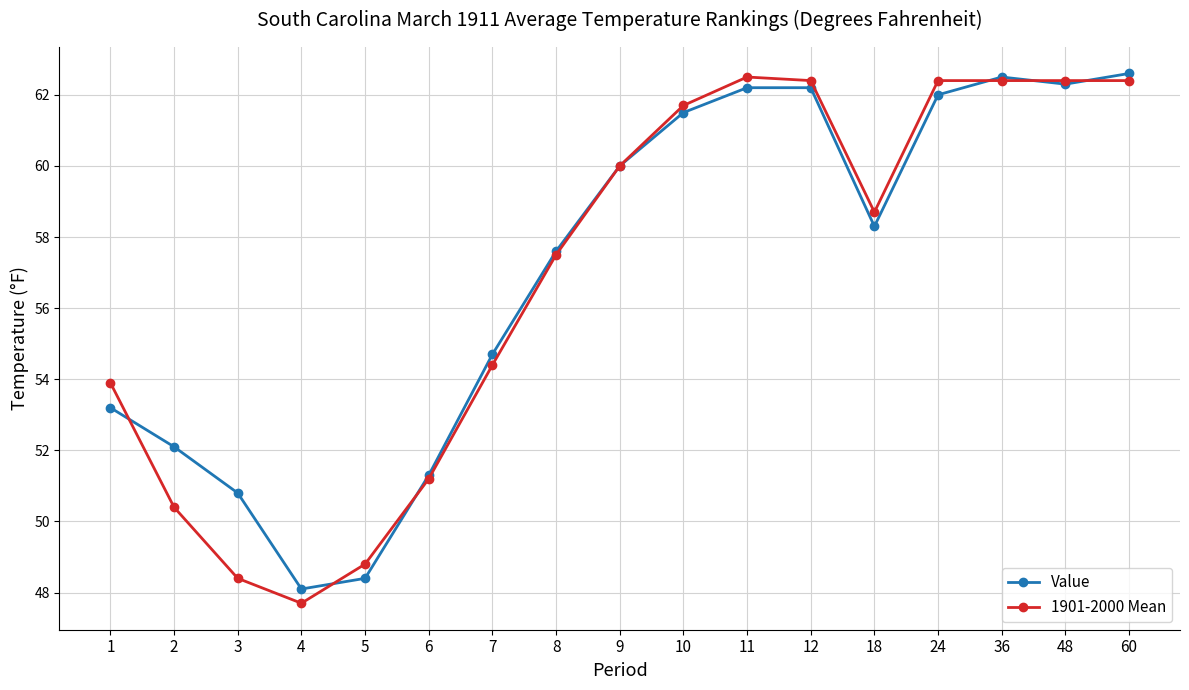

What are all the series names shown in the legend?

Value, 1901-2000 Mean